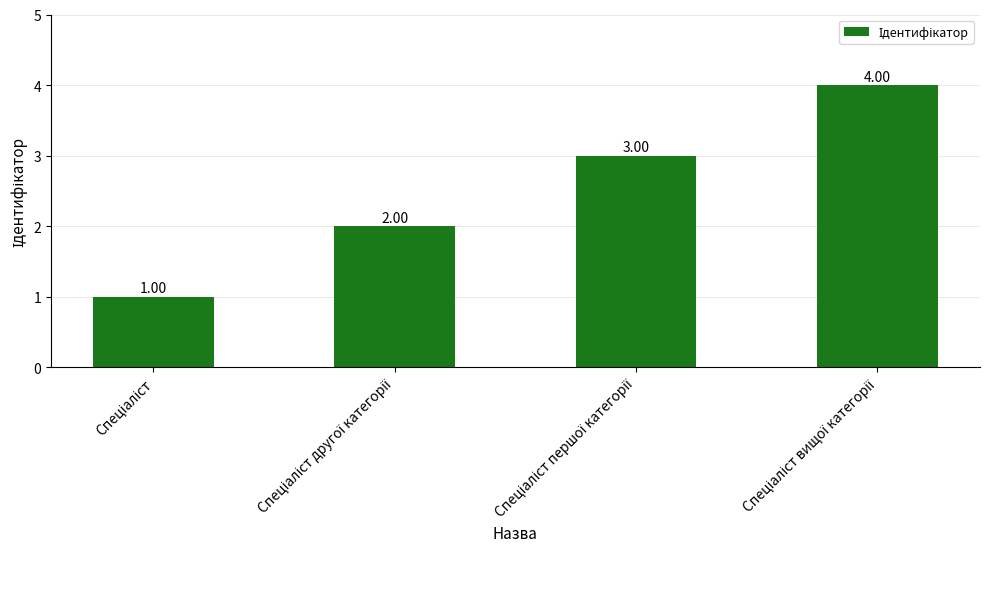

List the labels in order of value, largest first.

Спеціаліст вищої категорії, Спеціаліст першої категорії, Спеціаліст другої категорії, Спеціаліст